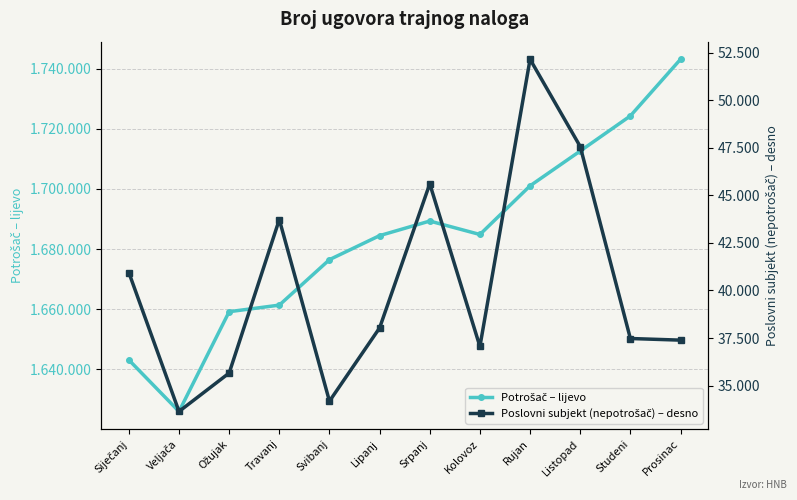

True or false: Potrošač – lijevo and Poslovni subjekt (nepotrošač) – desno cross at least once.

False